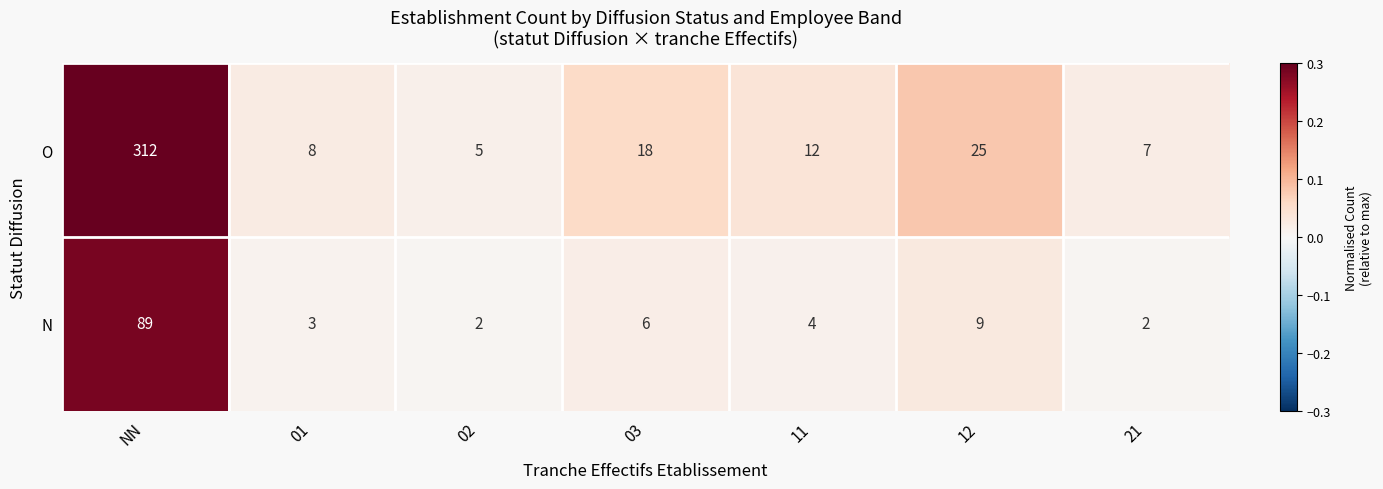

What is the maximum value shown in the chart?

312